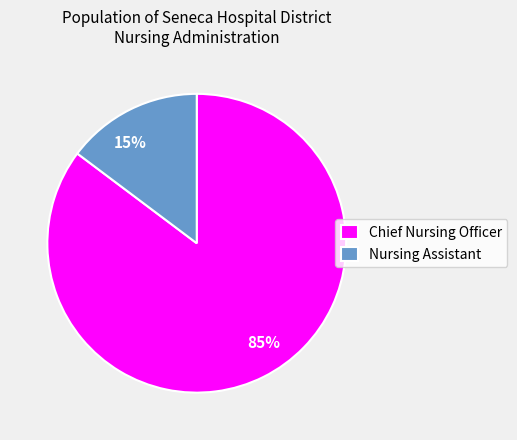

Which category accounts for the majority?

Chief Nursing Officer